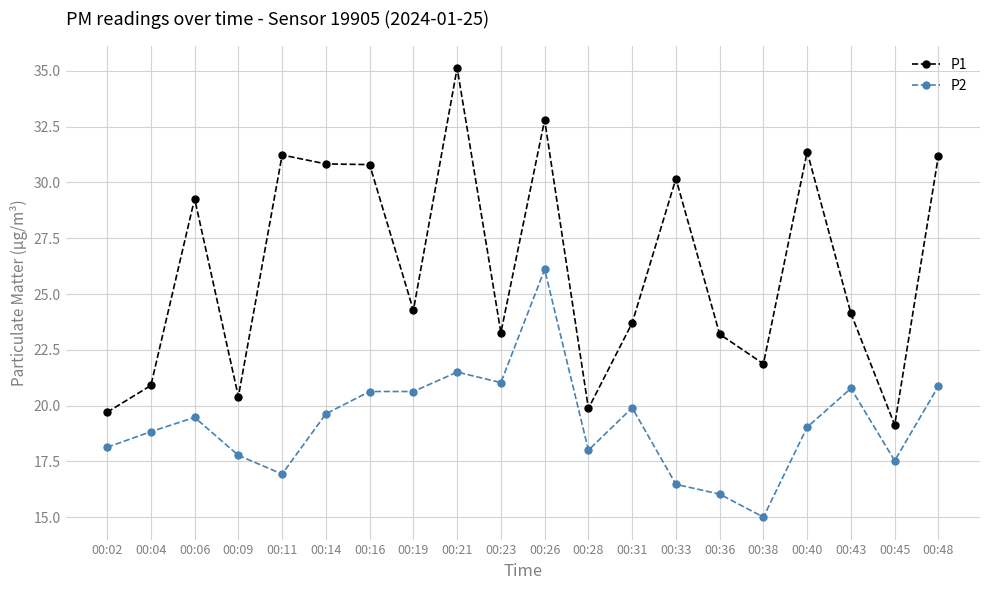

How many lines are shown in the chart?

2